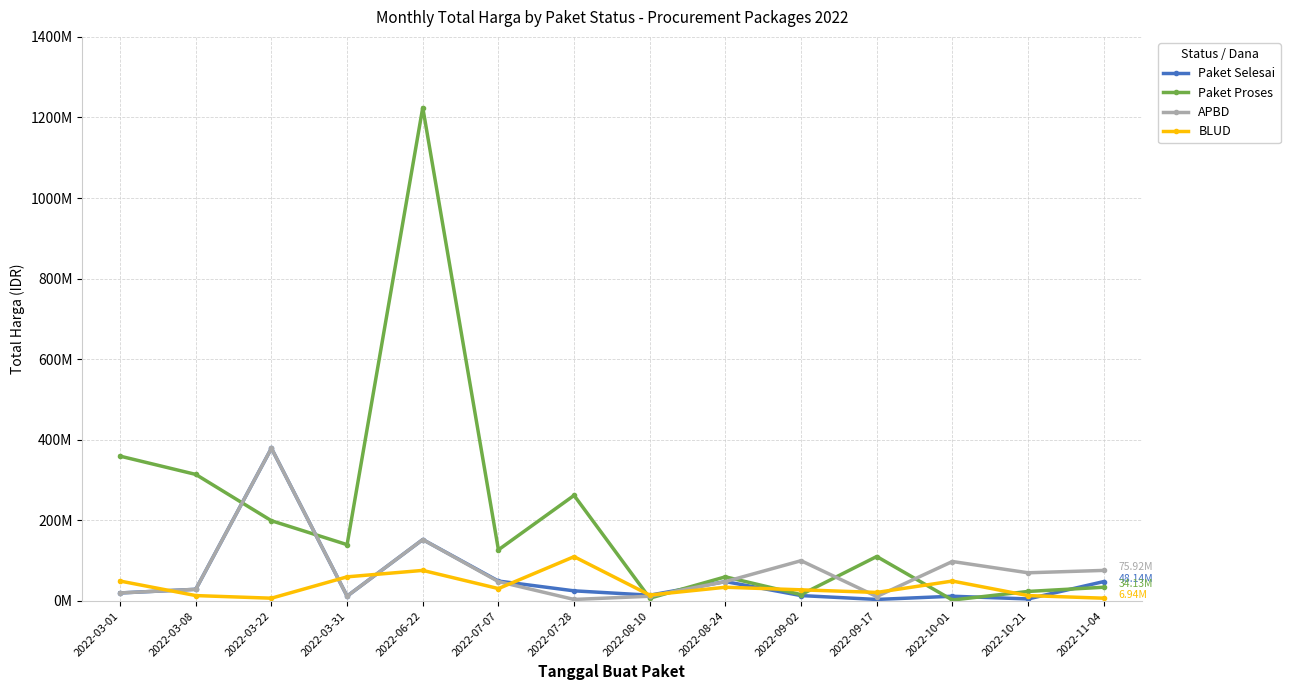

Is this an area chart (filled region under the line)?

No